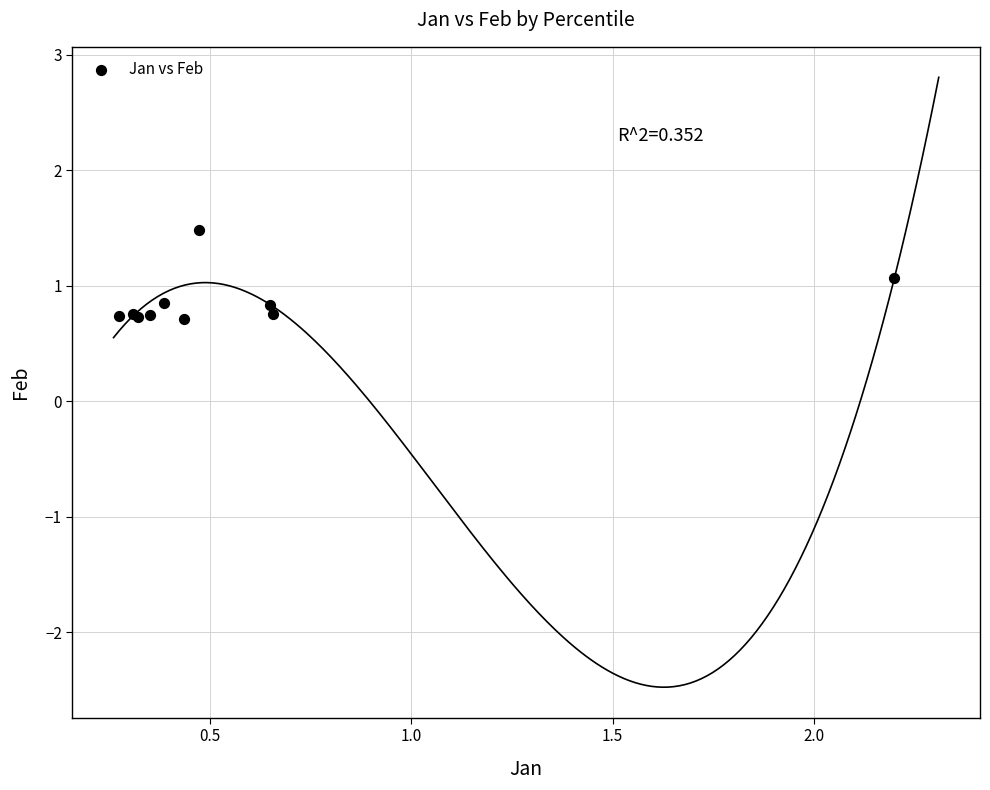

What Y value in the scatter plot is closest to 1?

1.1